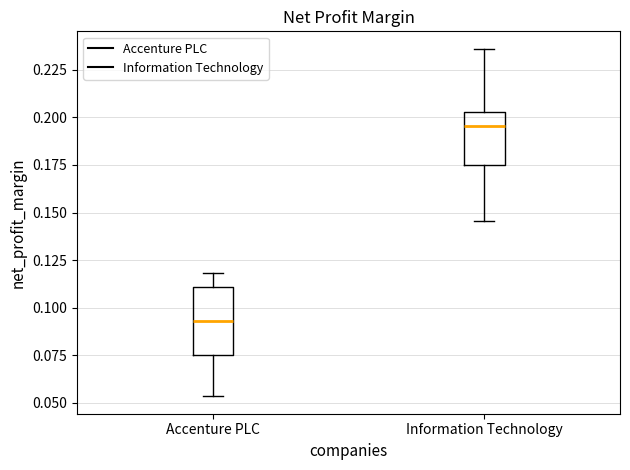

Reading left to right, read every box against the y-axis: the position of its median line, the range the box covers, and the ends of its whiskers. The values are not printed on the chart, so give them approximately, as read against the axis.

Accenture PLC: median 0.095, box 0.075 to 0.110, whiskers 0.055 to 0.120
Information Technology: median 0.195, box 0.175 to 0.205, whiskers 0.145 to 0.235